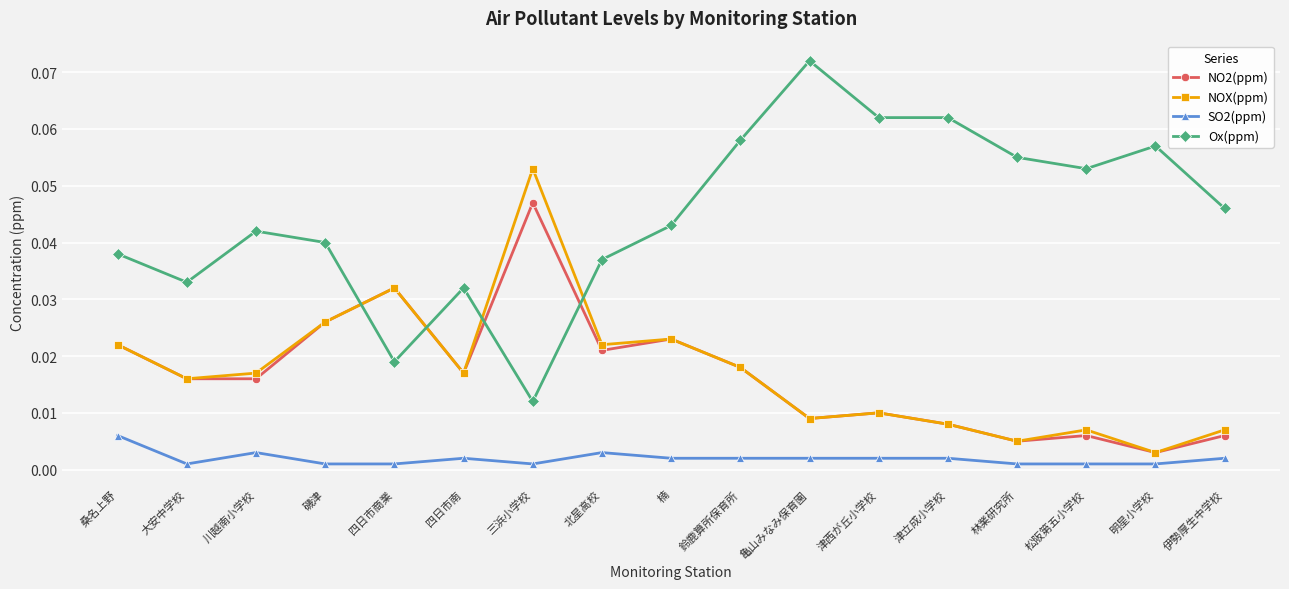

Which category has the lowest value in the NO2(ppm) series?

明星小学校